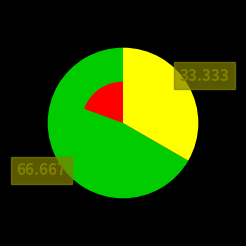

What percentage is the 510510 slice, to the nearest percent?

33%